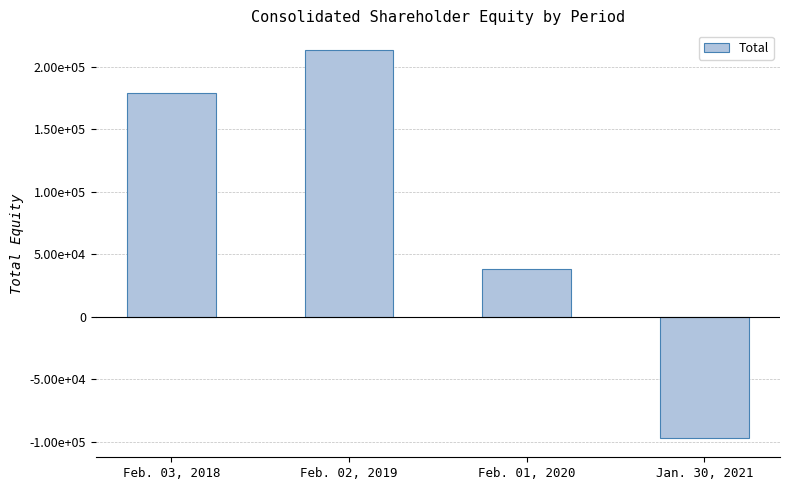

Which has a higher value, Jan. 30, 2021 or Feb. 01, 2020?

Feb. 01, 2020